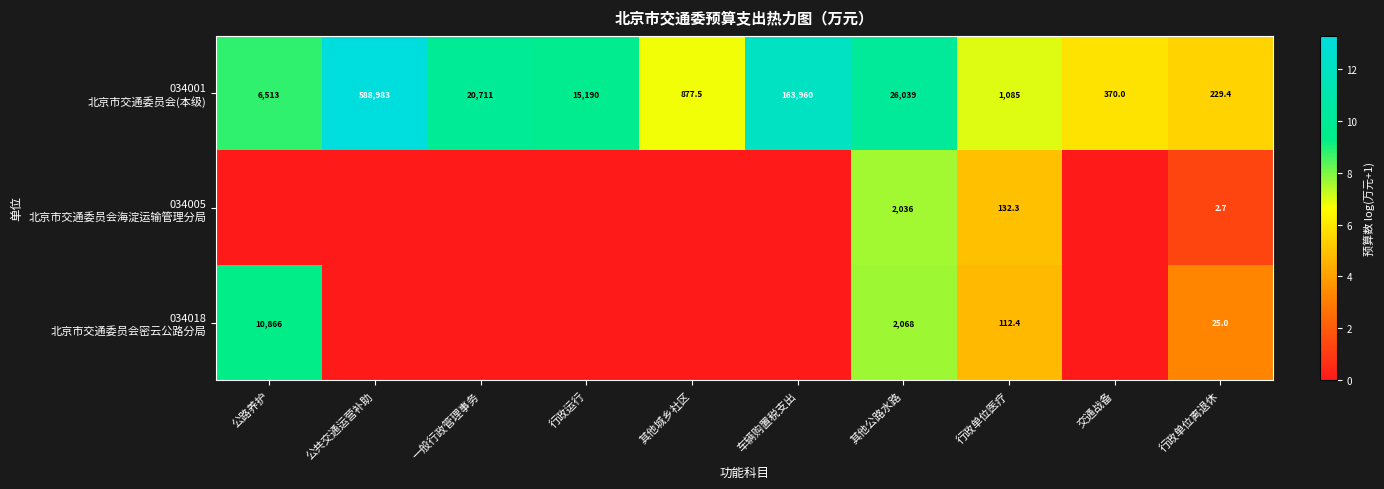

What is the maximum value shown in the chart?

13.3